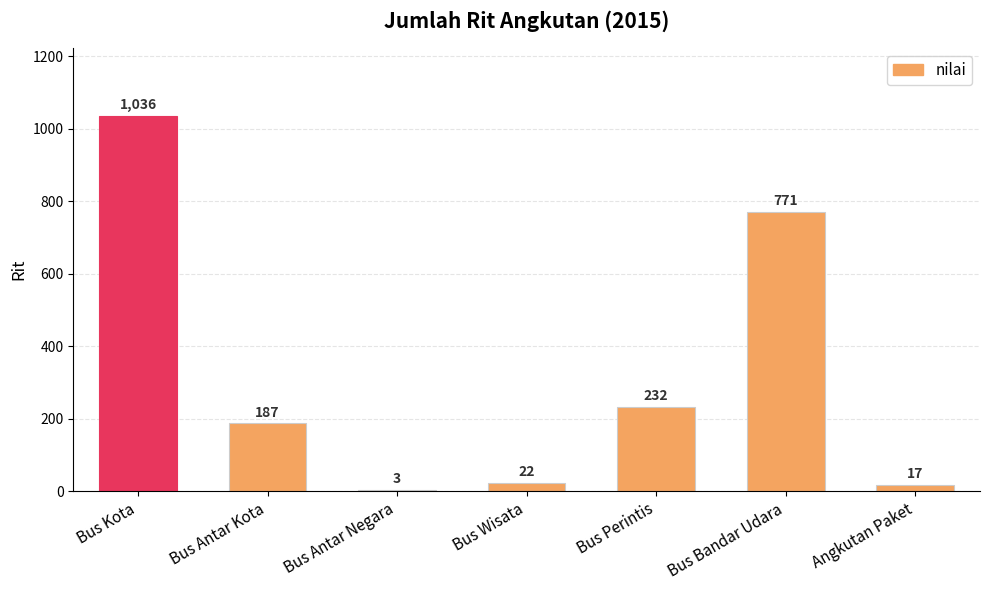

At which label is the value closest to 519?

Bus Bandar Udara